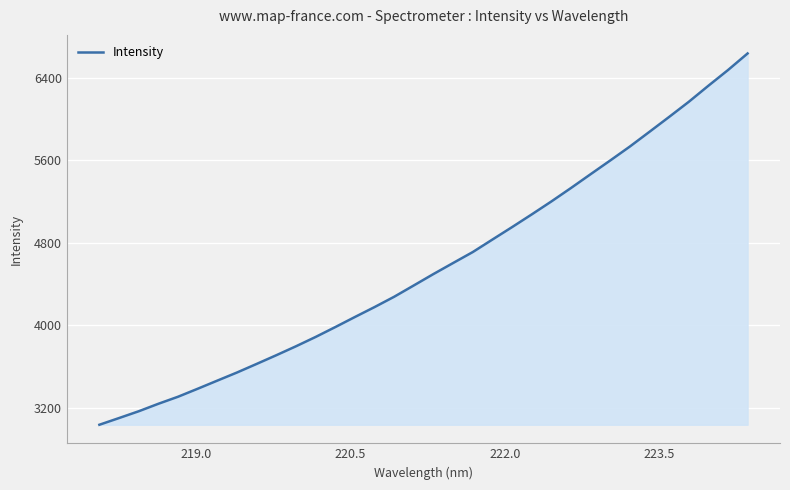

What is the difference between the maximum and minimum values?

3600.1